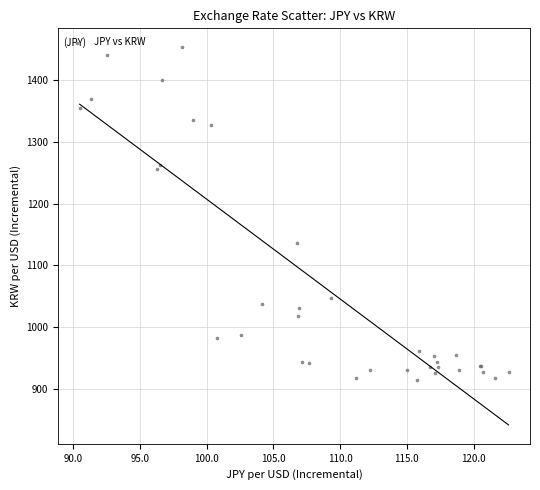

What Y value in the scatter plot is closest to 1184?

1136.6